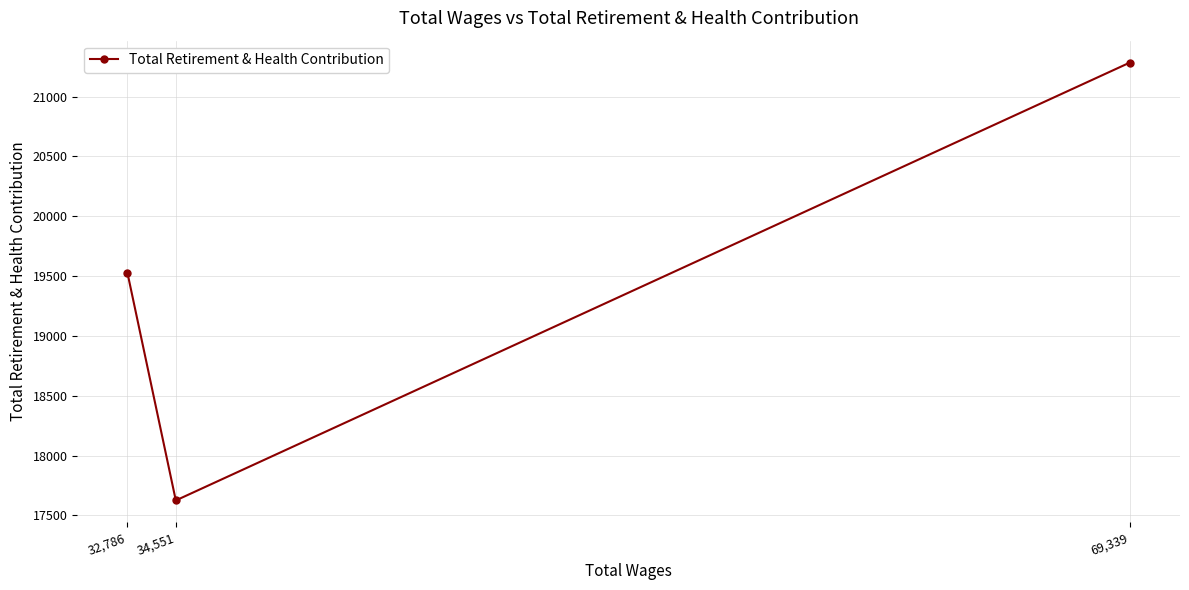

What is the label of the 2nd point from the right?

34,551